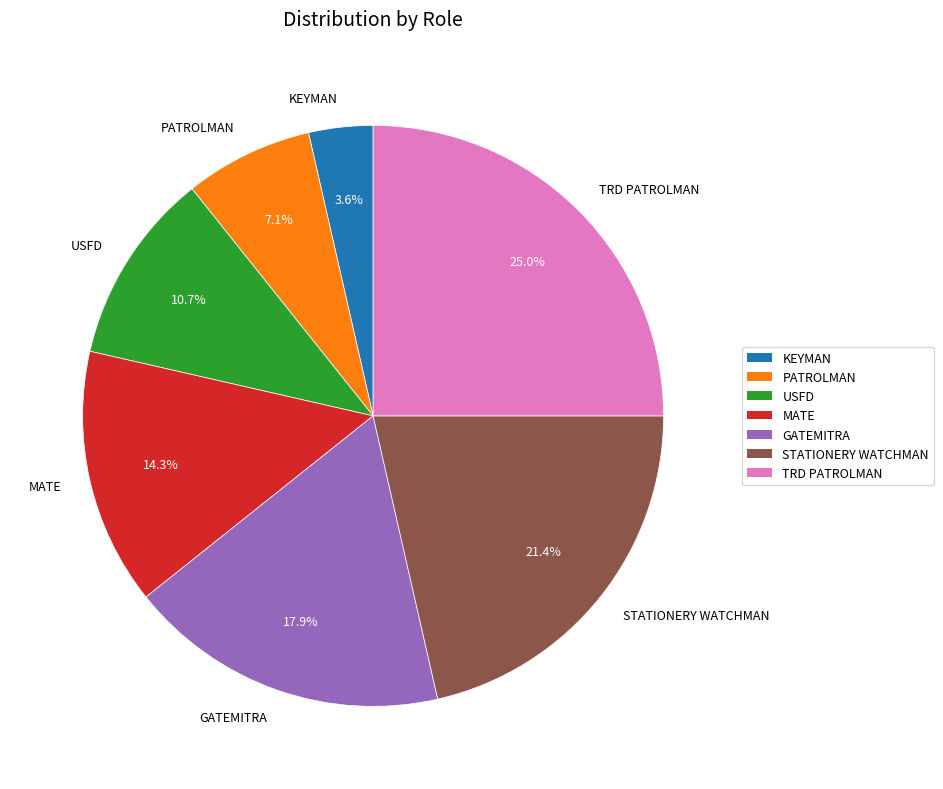

How many slices are in this pie chart?

7